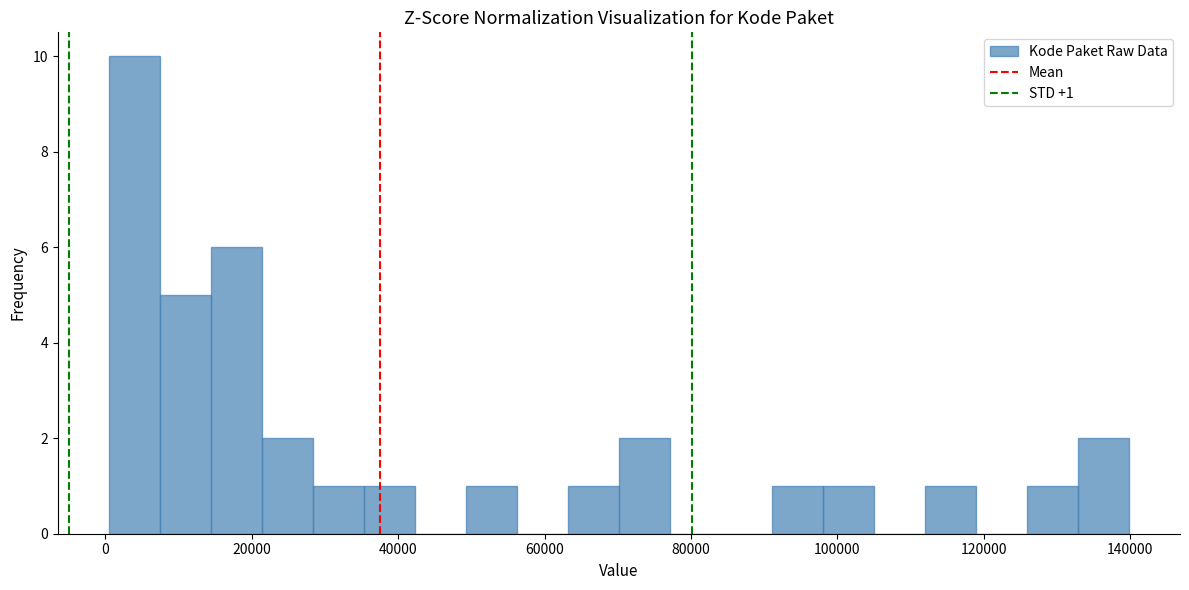

Around what value on the x-axis is the tallest bar? Give the approximate position of its centre, as read against the axis.

4000